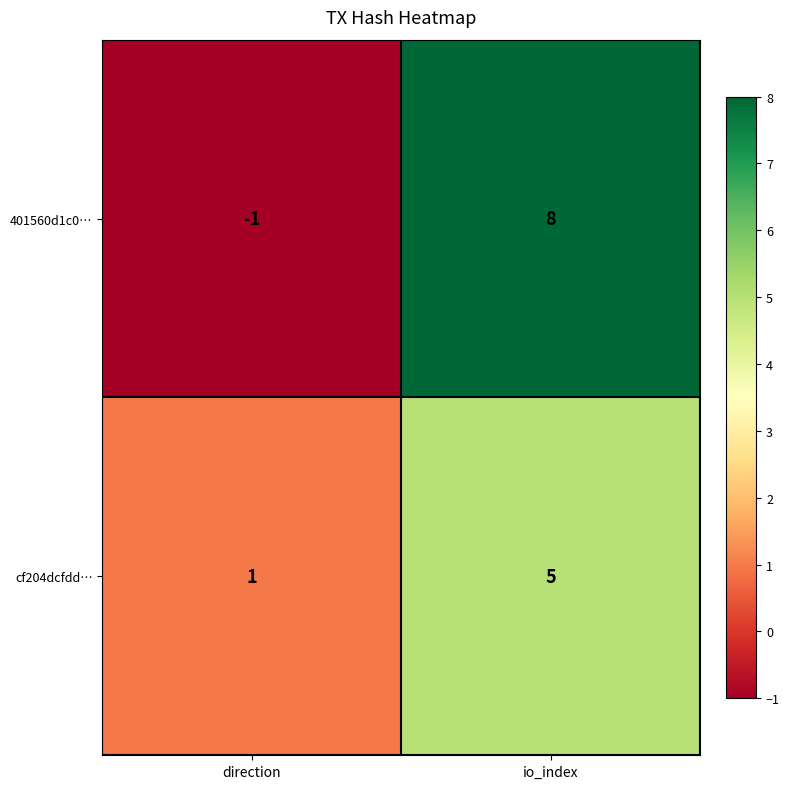

Which series changed the most between direction and io_index?

401560d1c0…